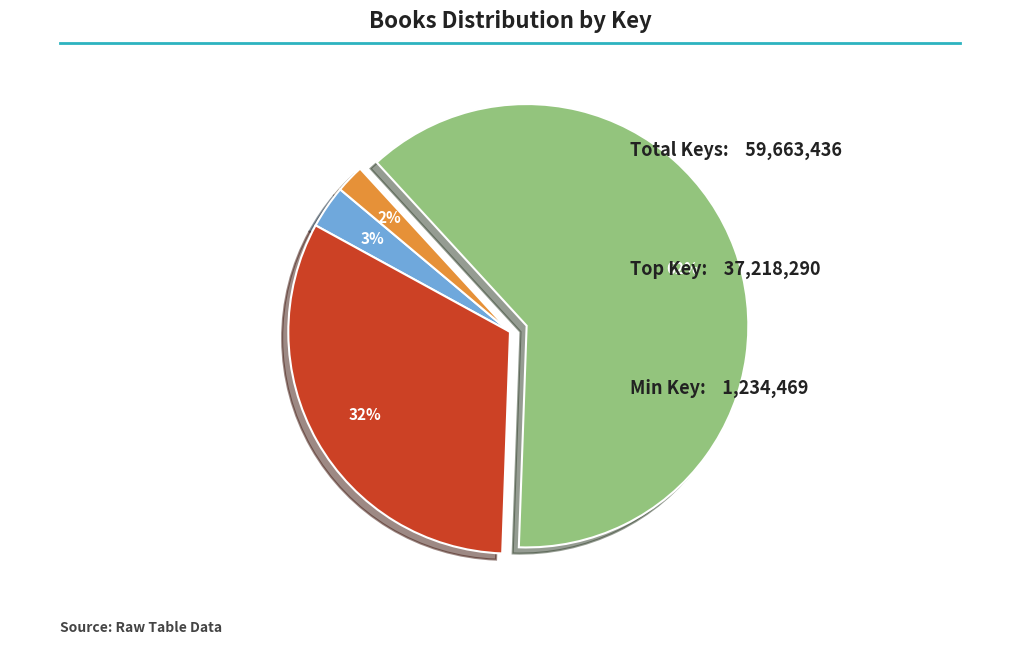

To the nearest percent, what portion does One of Those Hideous Books represent?

32%